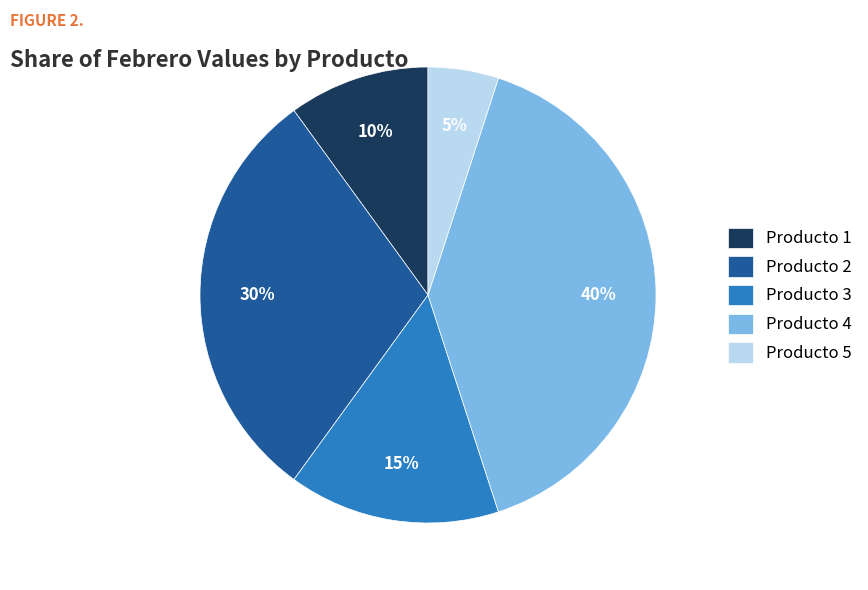

Is Producto 2 the majority of the pie?

No